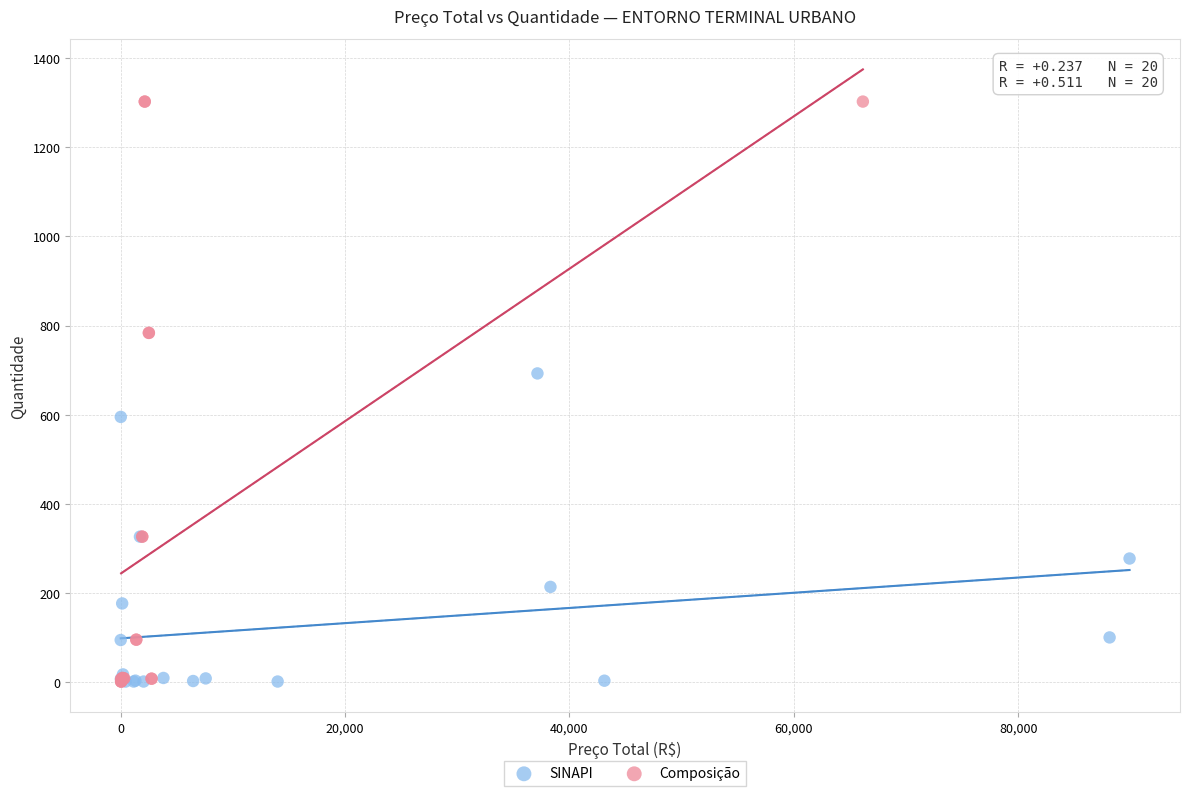

Which series reaches the maximum Y coordinate?

Composição